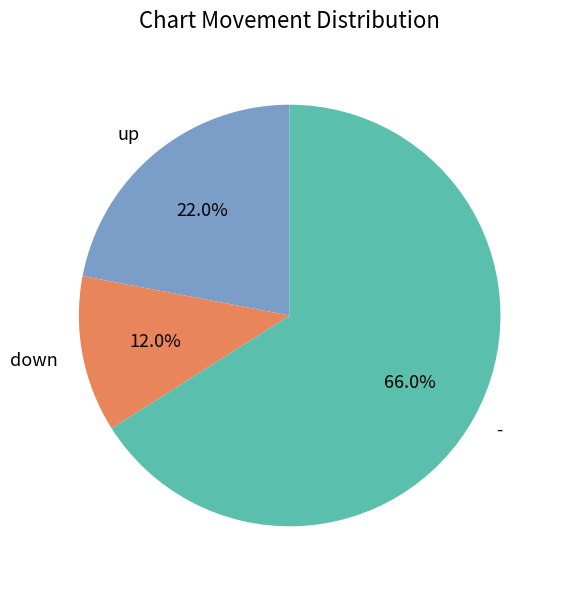

True or false: down accounts for 6% of the total.

False